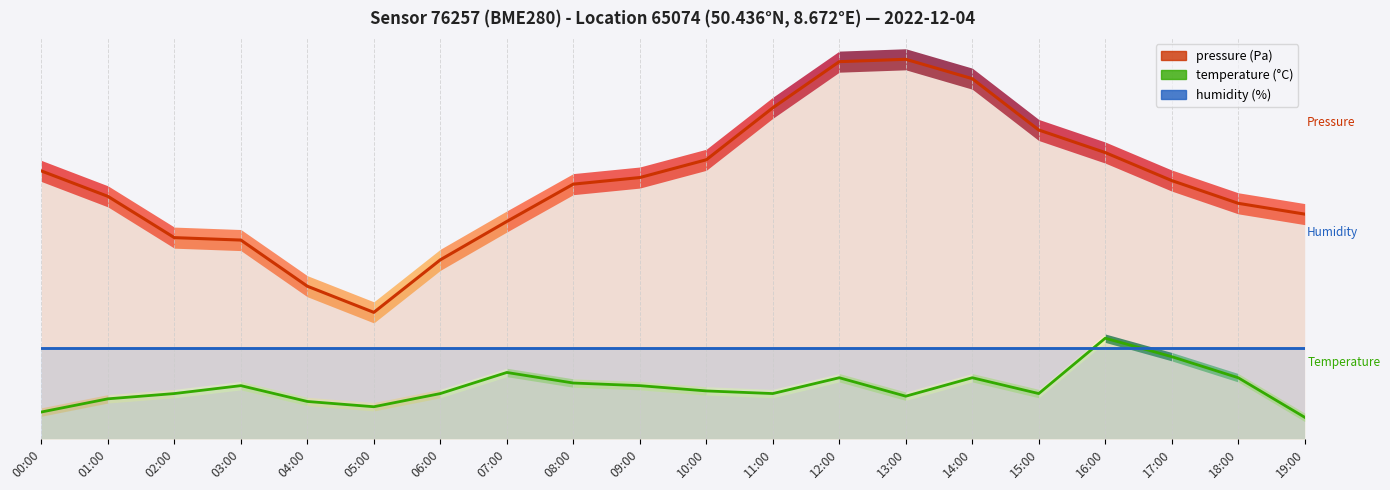

What is the smallest value displayed?

5.1